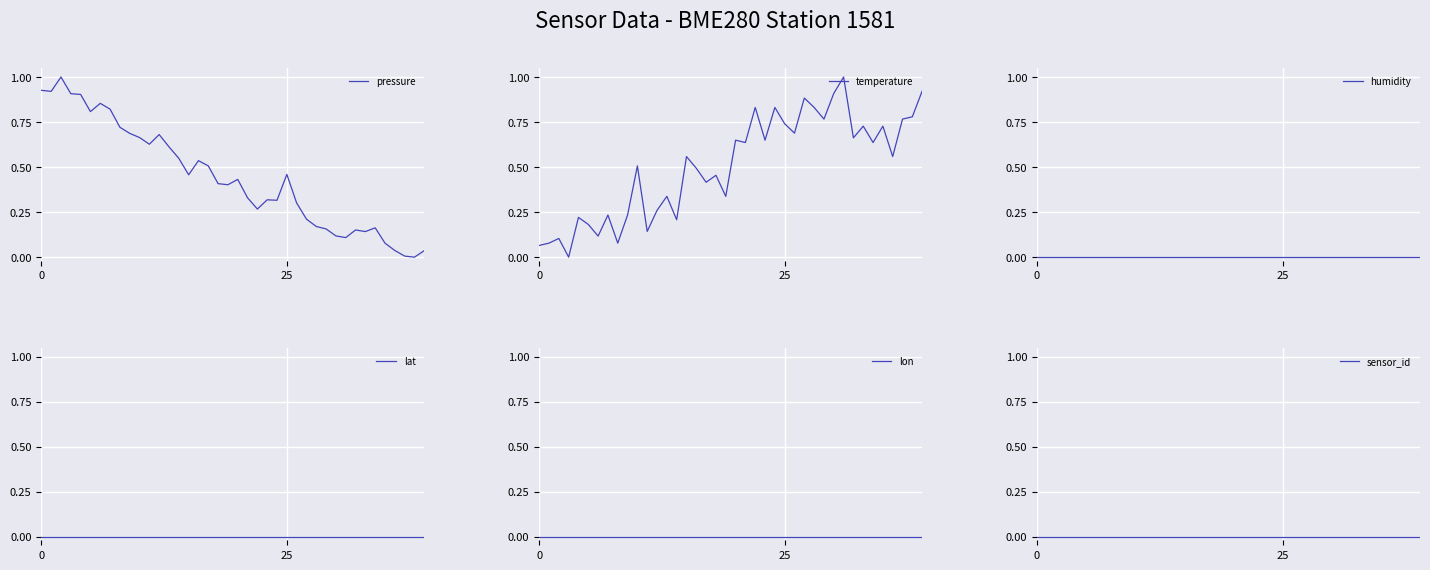

What is the difference between the pressure values at 21 and 4?

0.6